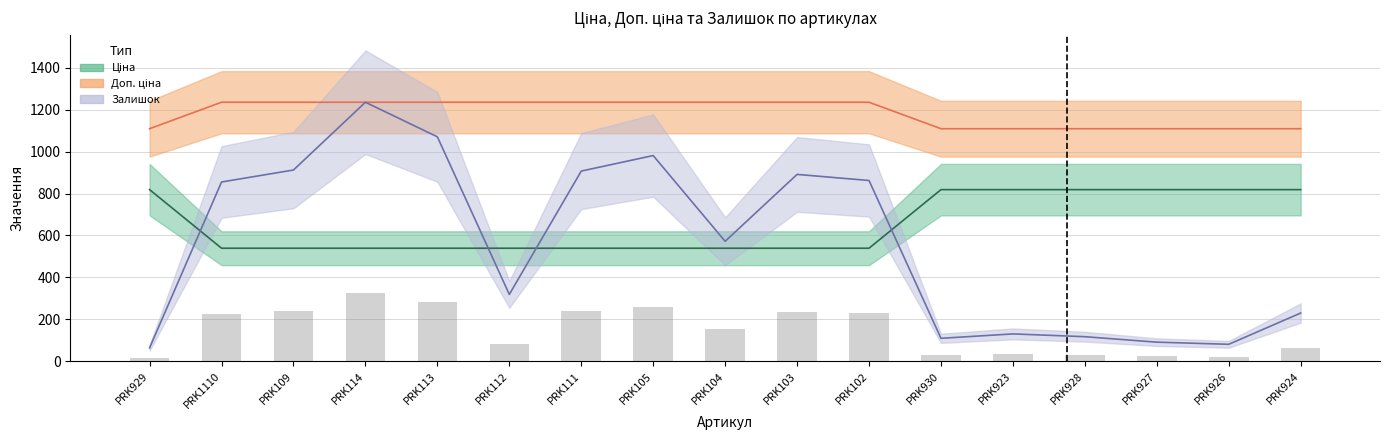

Reading left to right, transcribe all the data shown in this chart.

Ціна: PRK929=818.5	PRK1110=539.0	PRK109=539.0	PRK114=539.0	PRK113=539.0	PRK112=539.0	PRK111=539.0	PRK105=539.0	PRK104=539.0	PRK103=539.0	PRK102=539.0	PRK930=818.5	PRK923=818.5	PRK928=818.5	PRK927=818.5	PRK926=818.5	PRK924=818.5
Доп. ціна: PRK929=1109.2	PRK1110=1235.4	PRK109=1235.4	PRK114=1235.4	PRK113=1235.4	PRK112=1235.4	PRK111=1235.4	PRK105=1235.4	PRK104=1235.4	PRK103=1235.4	PRK102=1235.4	PRK930=1109.2	PRK923=1109.2	PRK928=1109.2	PRK927=1109.2	PRK926=1109.2	PRK924=1109.2
Залишок: PRK929=63.8	PRK1110=854.9	PRK109=912.1	PRK114=1235.4	PRK113=1070.4	PRK112=318.7	PRK111=907.0	PRK105=981.1	PRK104=572.0	PRK103=891.2	PRK102=862.1	PRK930=109.3	PRK923=130.2	PRK928=117.0	PRK927=90.9	PRK926=80.7	PRK924=229.8